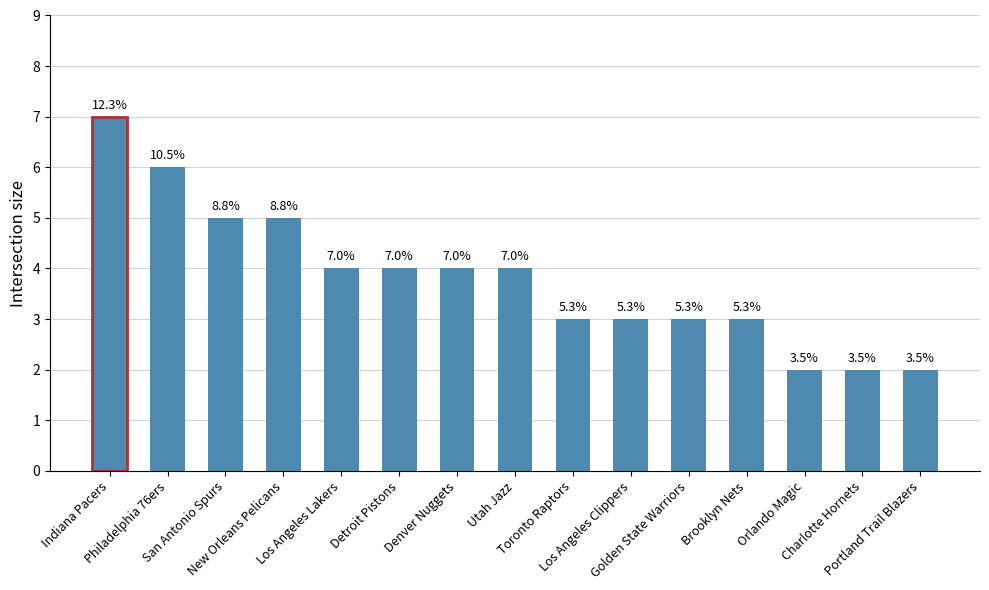

How many bars are there in total?

15